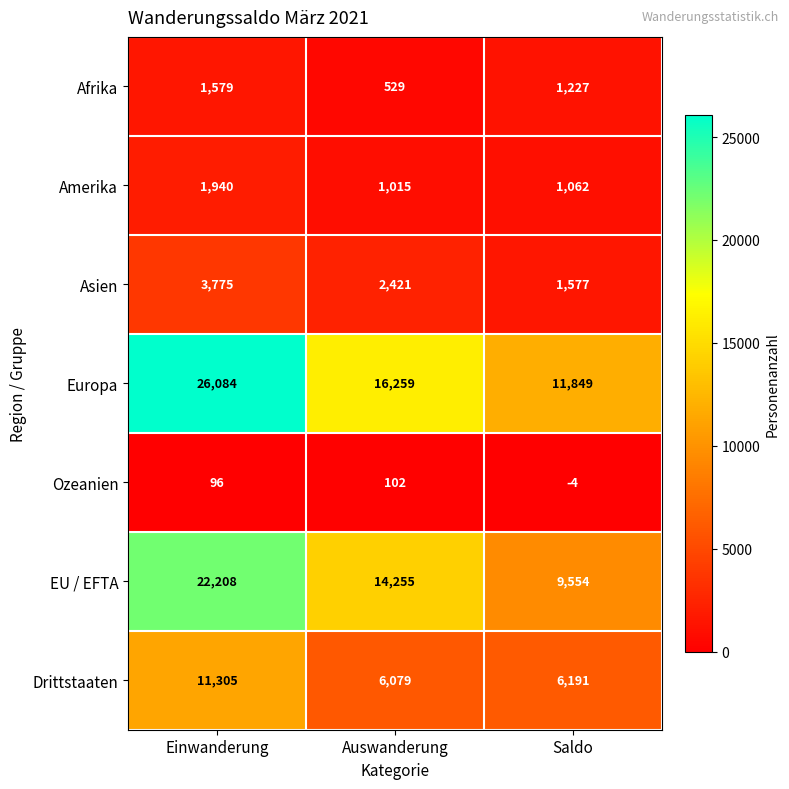

Reading right to left, list all the values displayed in this chart.

Afrika: Saldo=1227	Auswanderung=529	Einwanderung=1579
Amerika: Saldo=1062	Auswanderung=1015	Einwanderung=1940
Asien: Saldo=1577	Auswanderung=2421	Einwanderung=3775
Europa: Saldo=11849	Auswanderung=16259	Einwanderung=26084
Ozeanien: Saldo=-4	Auswanderung=102	Einwanderung=96
EU / EFTA: Saldo=9554	Auswanderung=14255	Einwanderung=22208
Drittstaaten: Saldo=6191	Auswanderung=6079	Einwanderung=11305